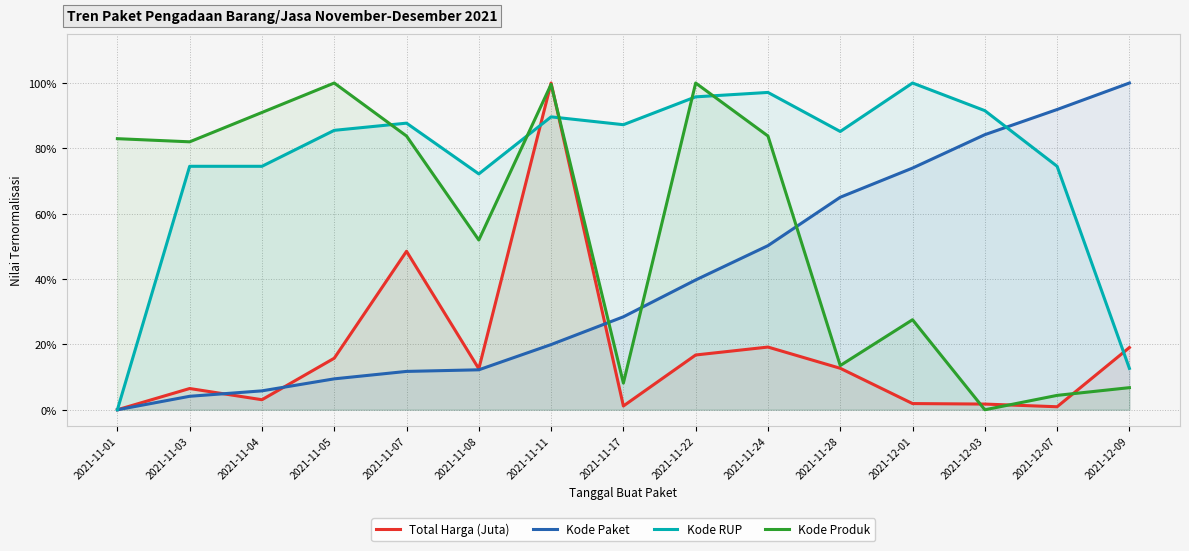

True or false: Total Harga (Juta) has a value of 0.0 at 2021-12-07.

False